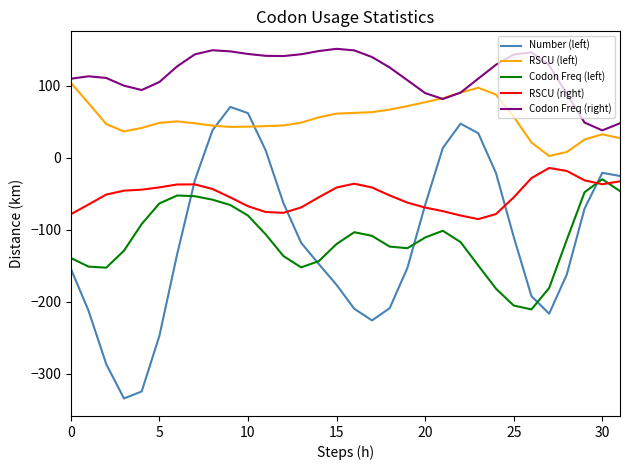

What is the maximum value shown in the chart?

151.2